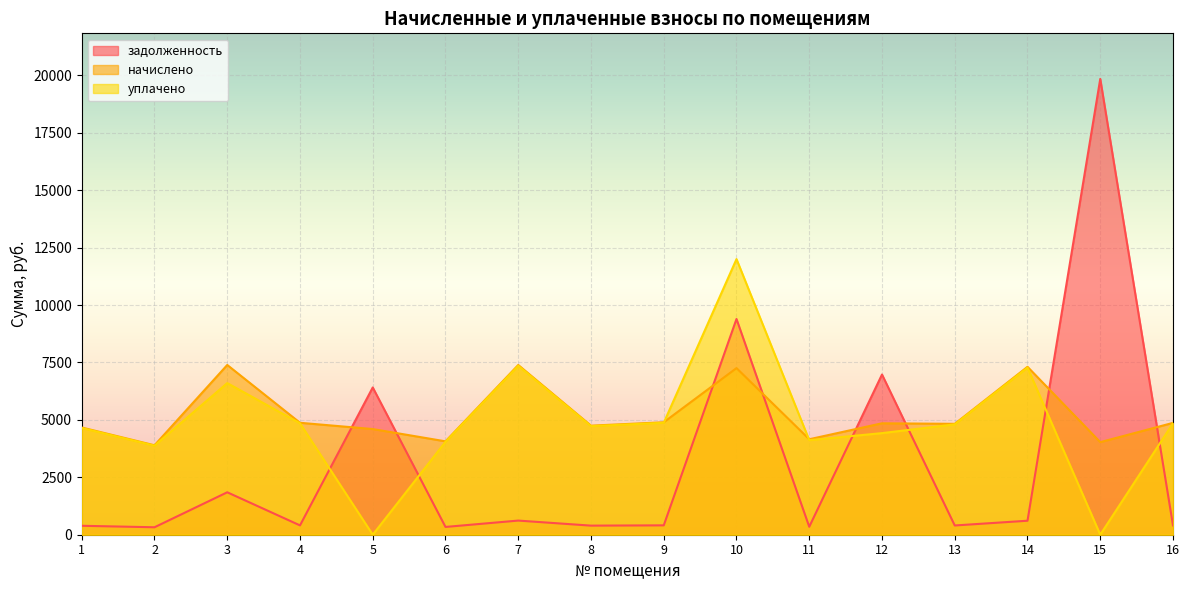

What is the value of the начислено point at the 12th from the left?

4851.2